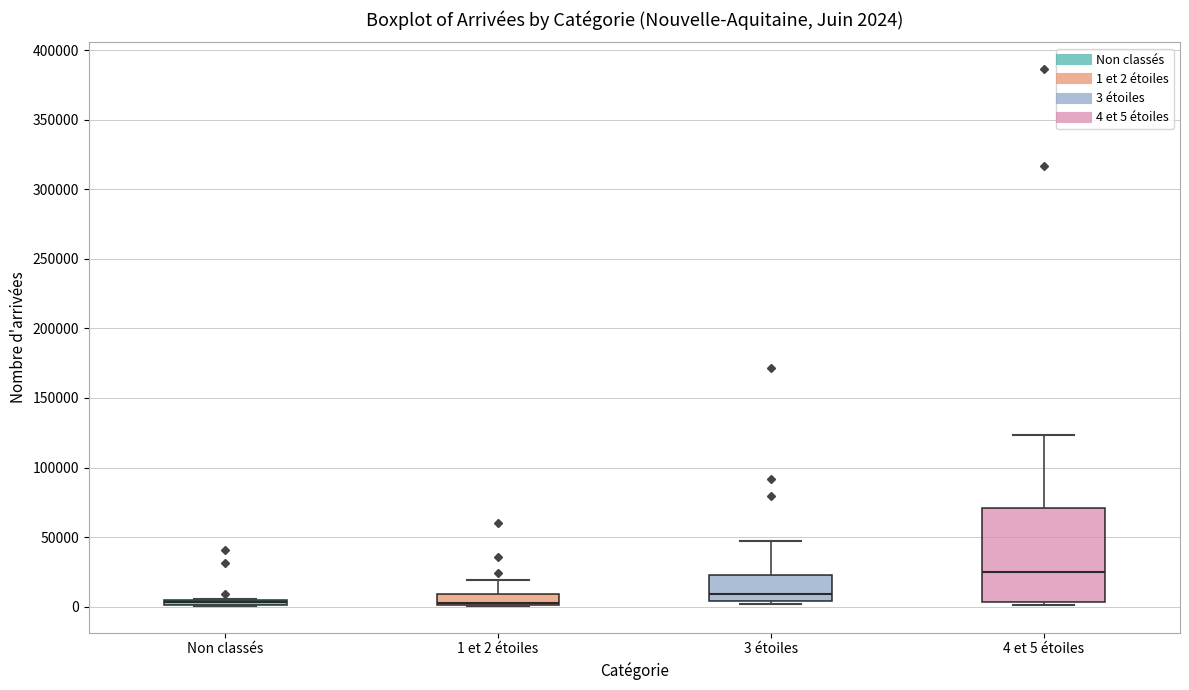

Comparing the boxes themselves (not the whiskers), which one is the tallest?

4 et 5 étoiles